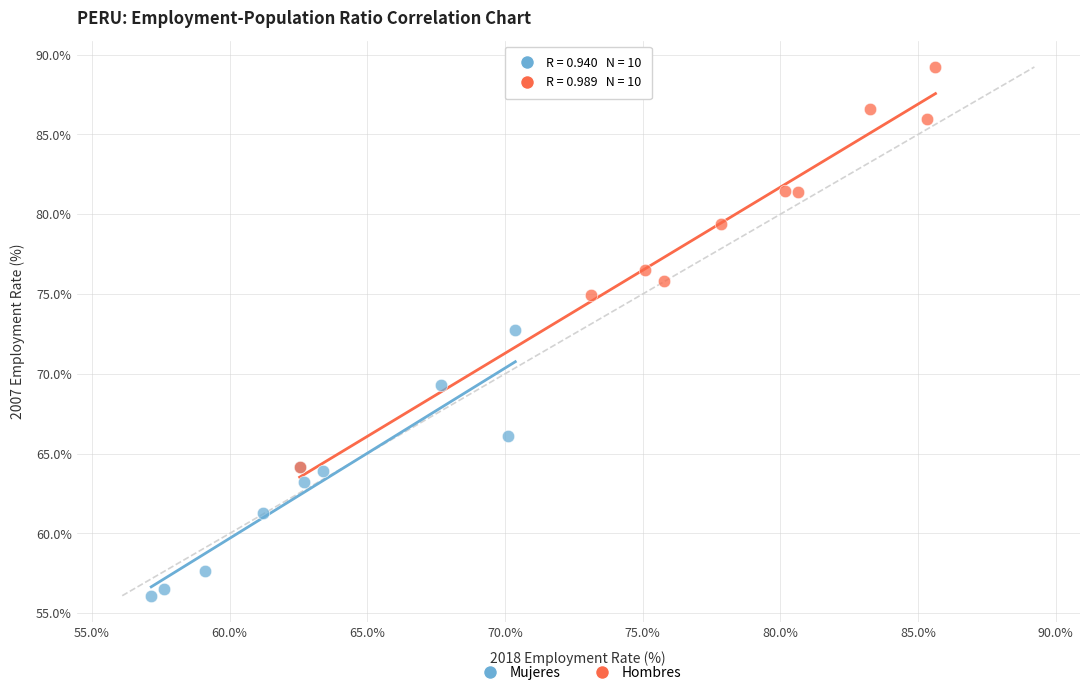

Which series contains the highest Y value?

Hombres